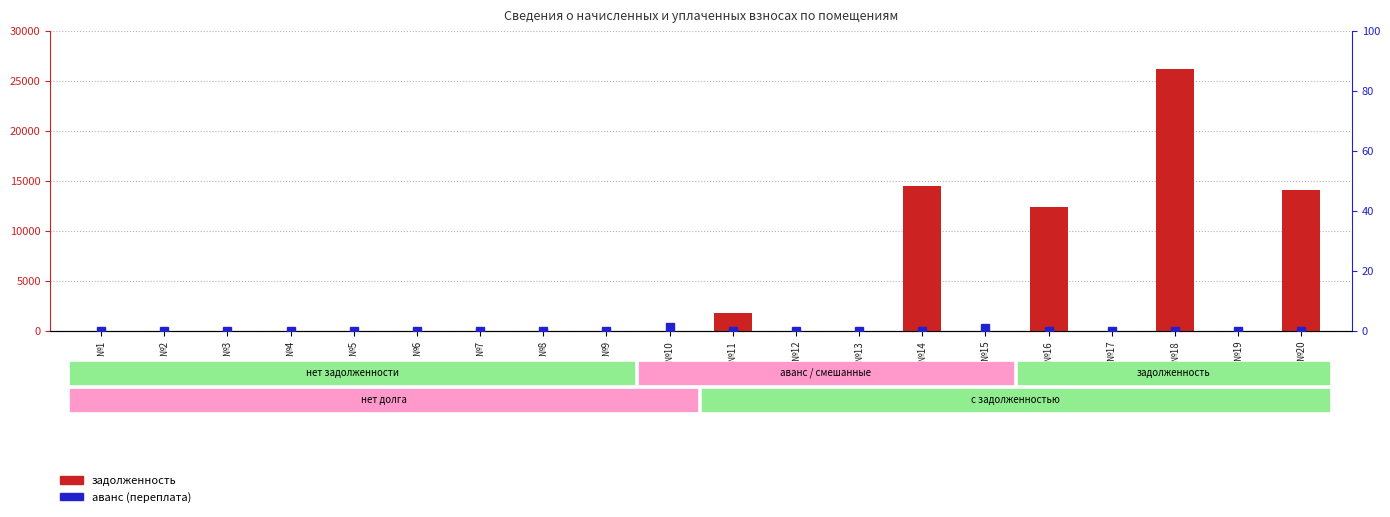

What is the average value of the задолженность series?

3447.7